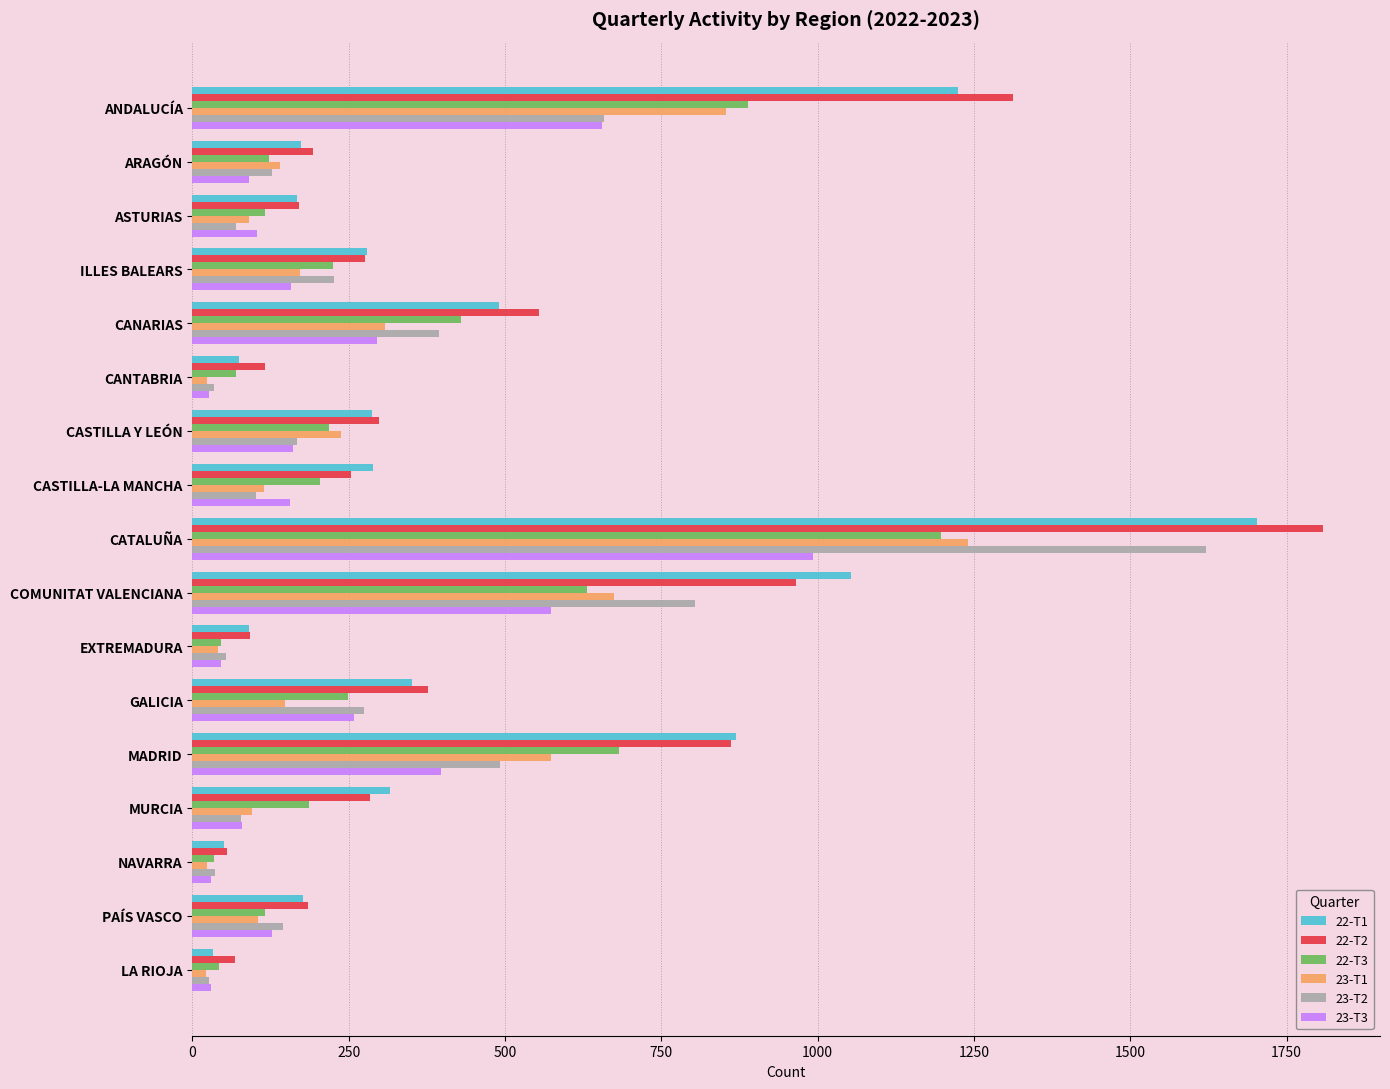

What is the average value of the 22-T2 series?

463